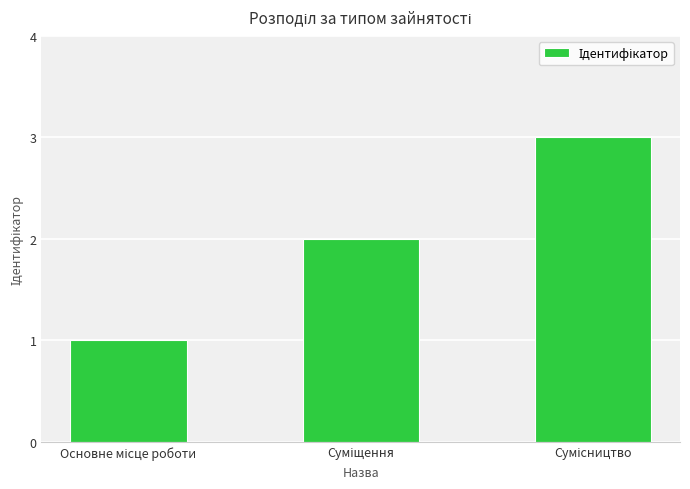

What is the sum of all values?

6